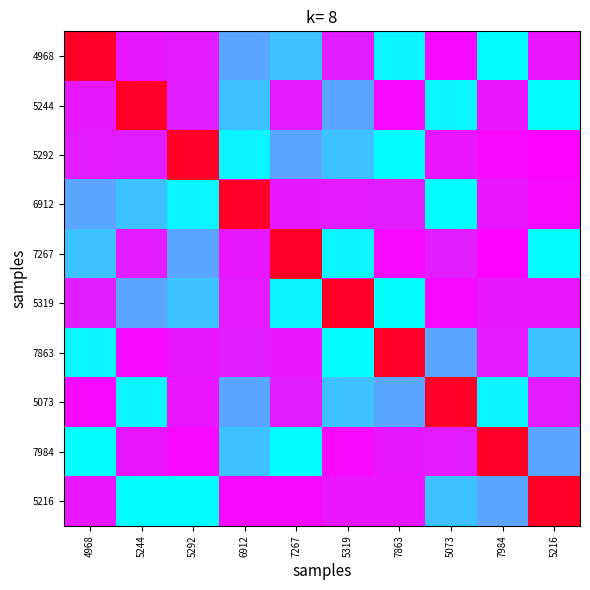

Which category has the lowest value across all series?

4968